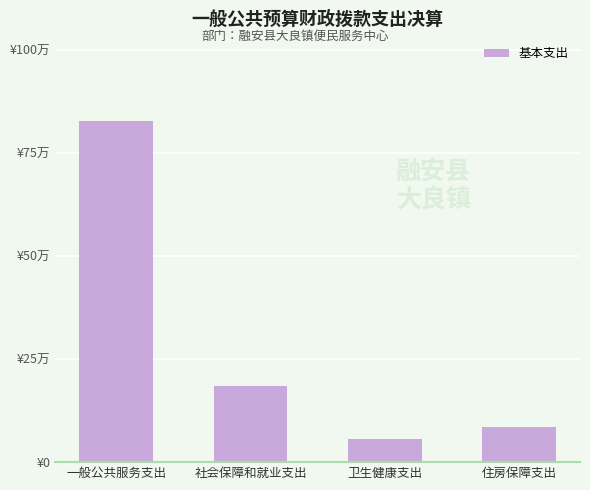

What is the sum of all values?

115.4